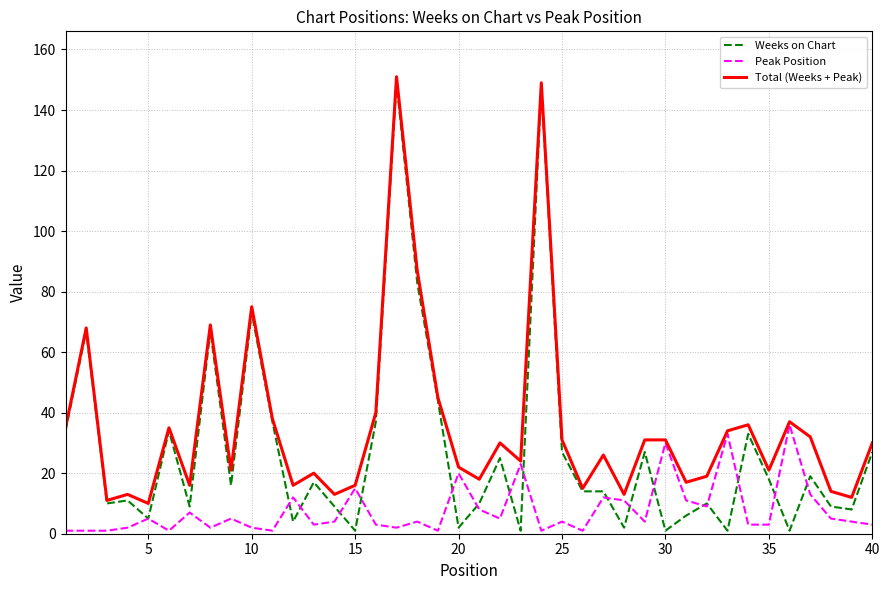

What is the maximum value shown in the chart?

151